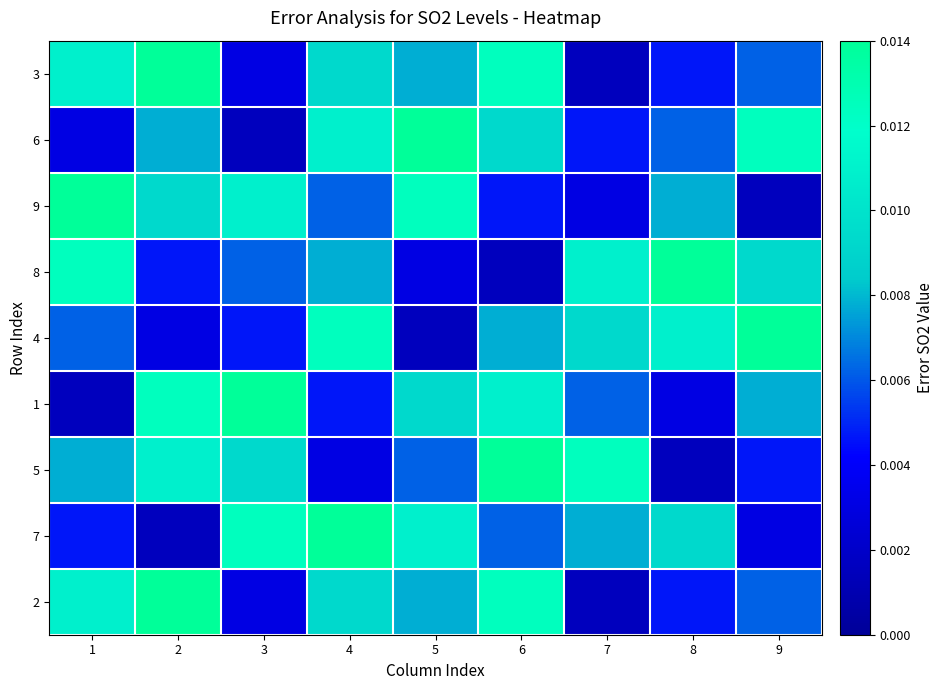

What is the total value across all series at 8?

0.1